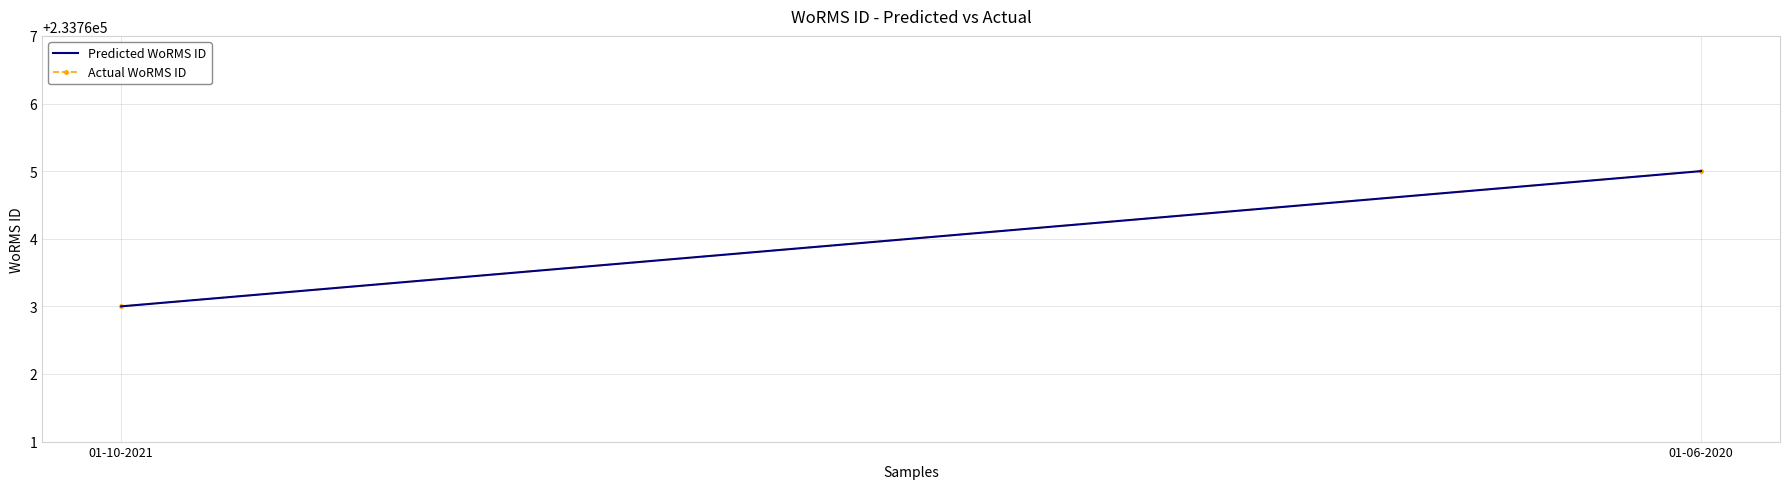

Is it true that Actual WoRMS ID equals 329362 at 01-06-2020?

False